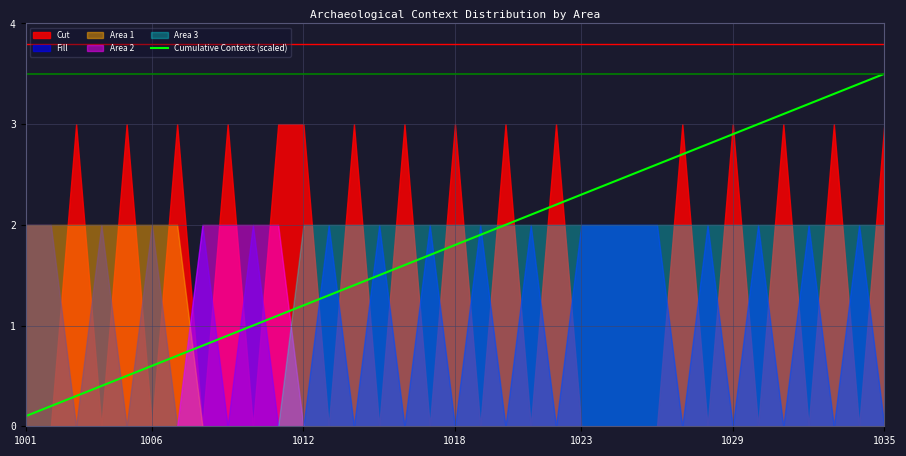

What is the difference between the maximum and minimum values?

3.4